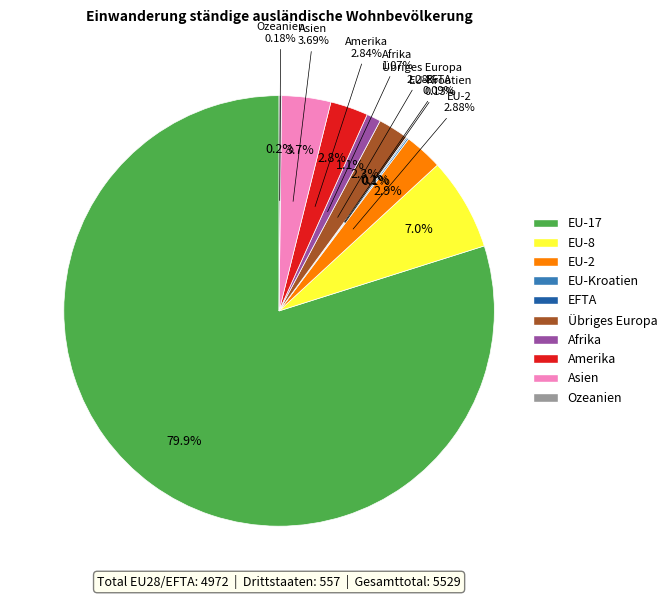

To the nearest percent, what is the combined percentage of Amerika and Afrika?

4%